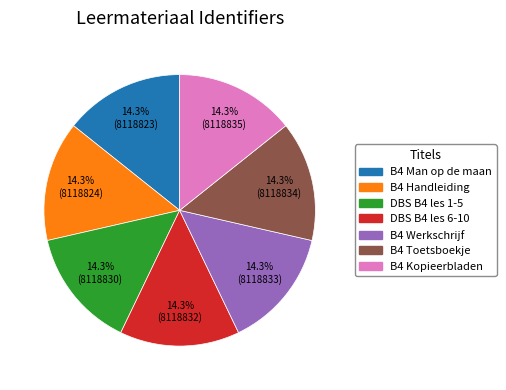

Is there a majority slice in this chart?

No